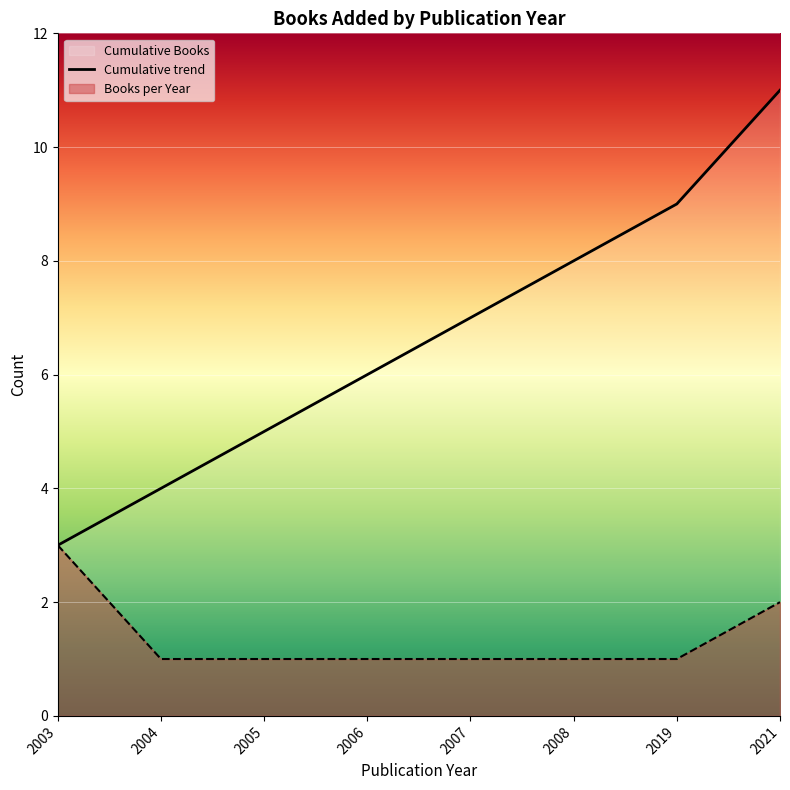

Where does the data first go above 7?

2008